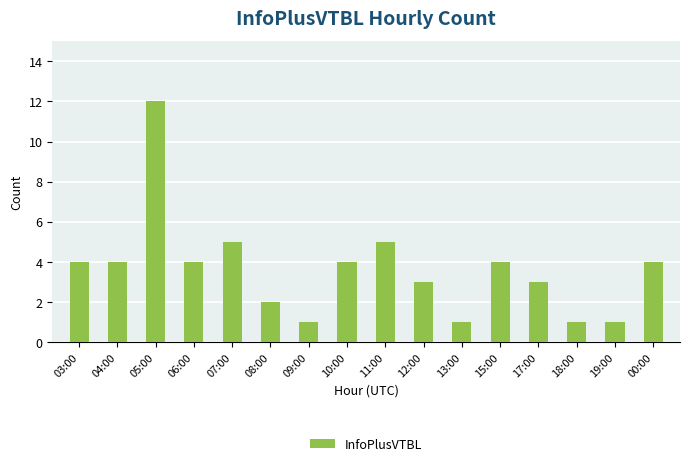

How many series are shown in this chart?

1